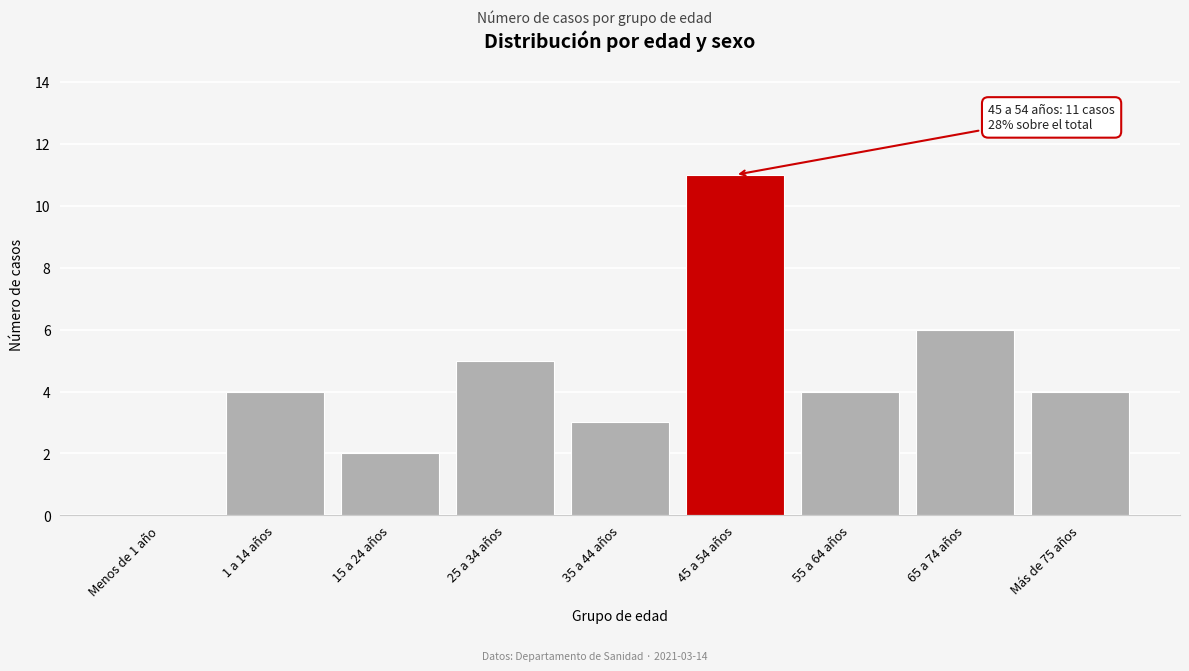

Reading left to right, extract all data points from this chart.

Menos de 1 año=0	1 a 14 años=4	15 a 24 años=2	25 a 34 años=5	35 a 44 años=3	45 a 54 años=11	55 a 64 años=4	65 a 74 años=6	Más de 75 años=4